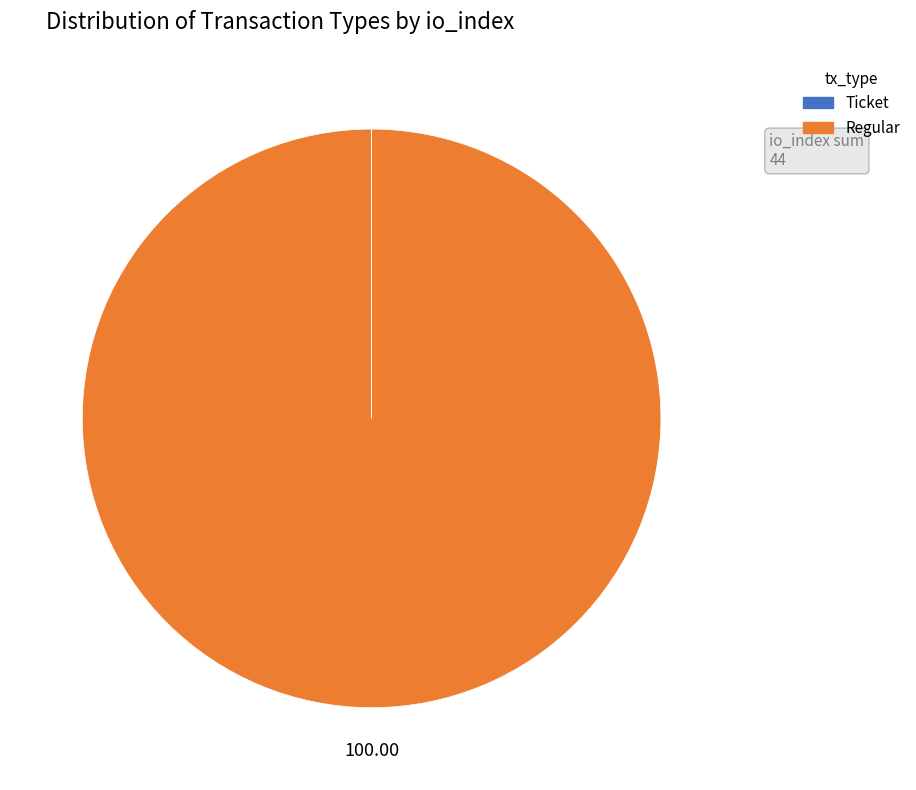

Does Regular represent more than half of the total?

Yes